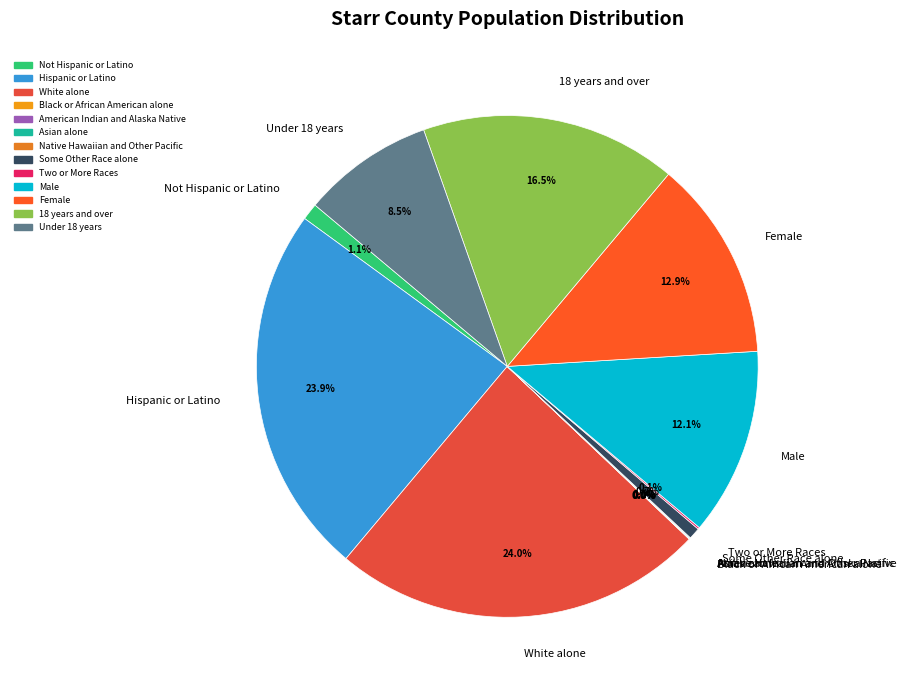

What percentage is the Female slice, to the nearest percent?

13%